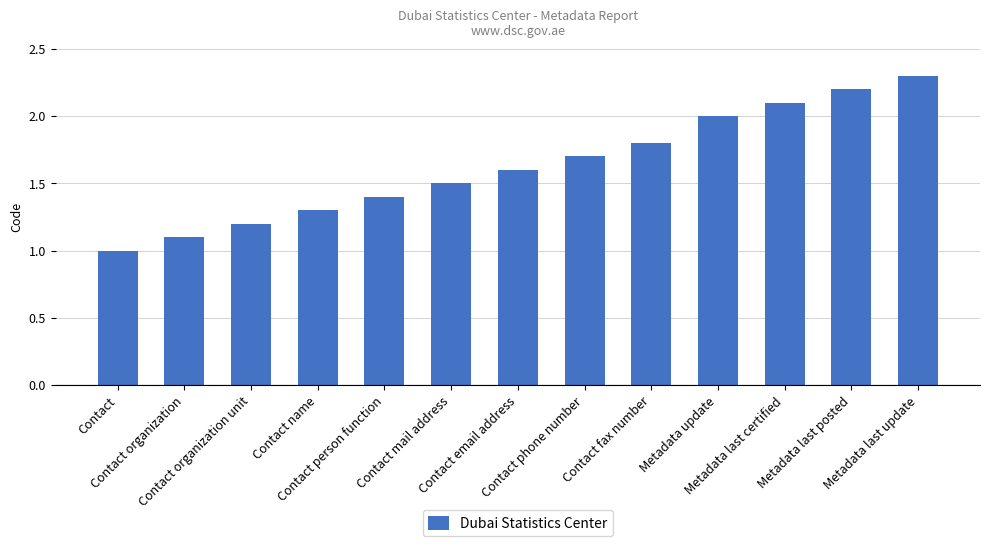

What is the maximum value shown in the chart?

2.3